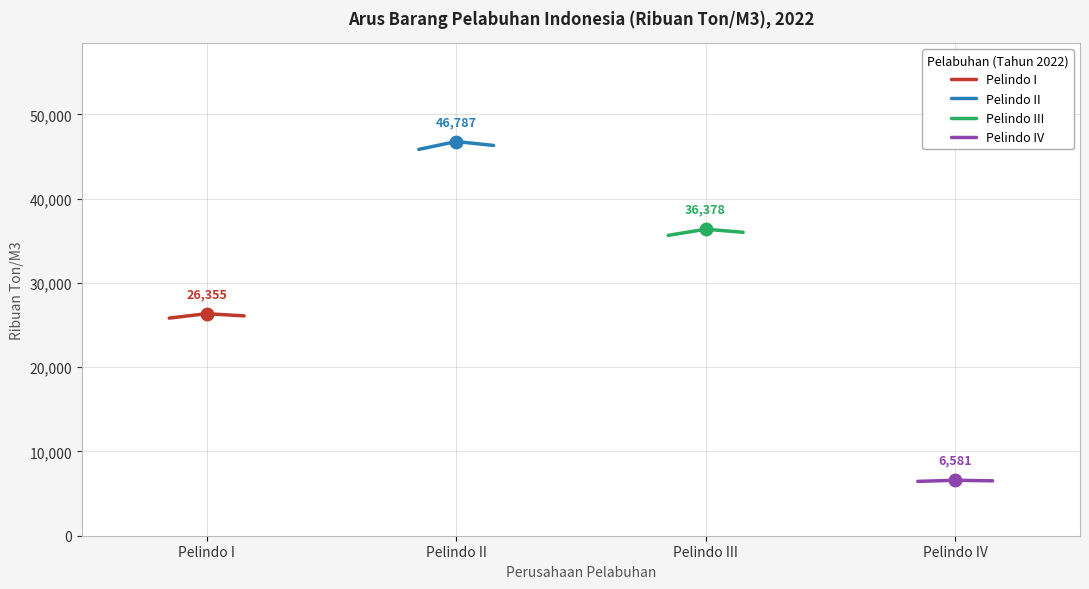

How many data points in Pelindo IV are less than 6515?

1